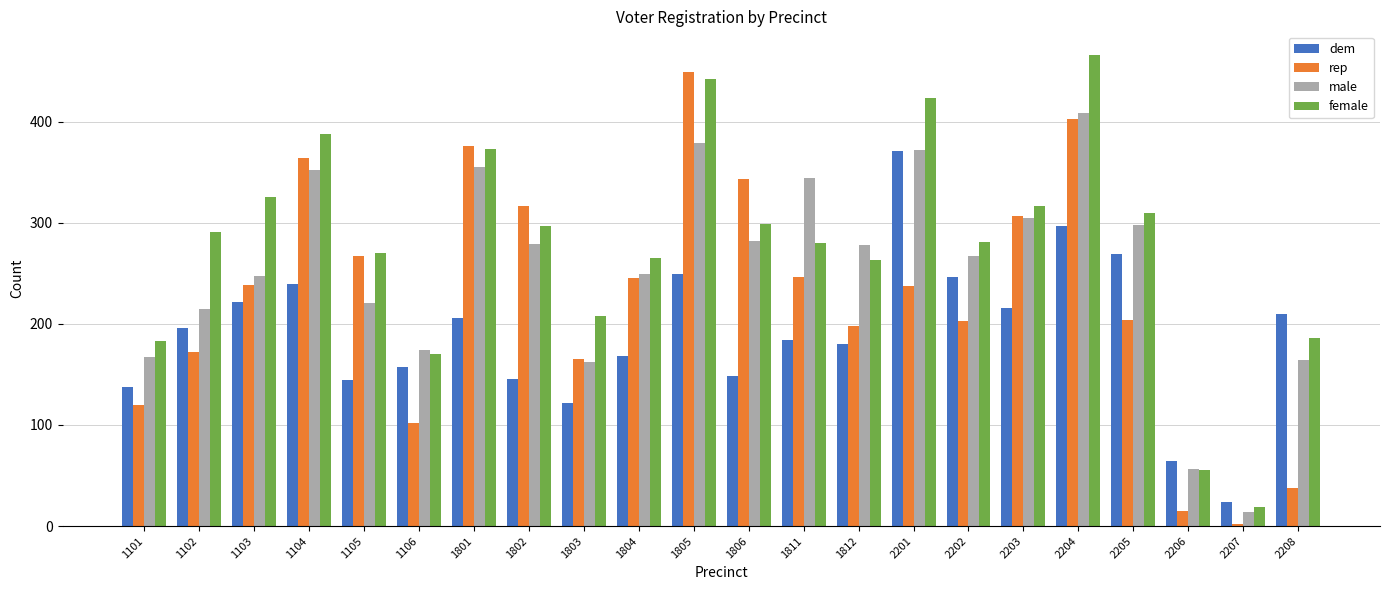

At which label does female reach its peak?

2204